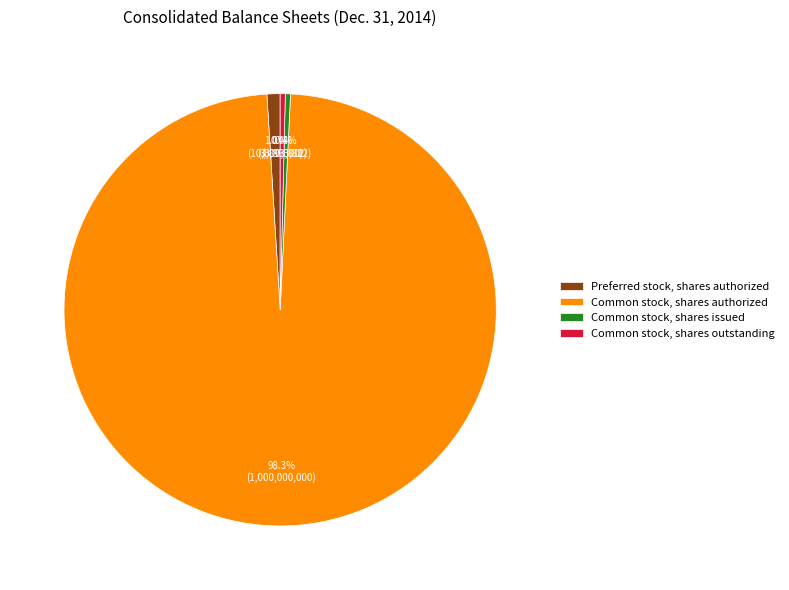

Which has a higher value, Common stock, shares issued or Preferred stock, shares authorized?

Preferred stock, shares authorized